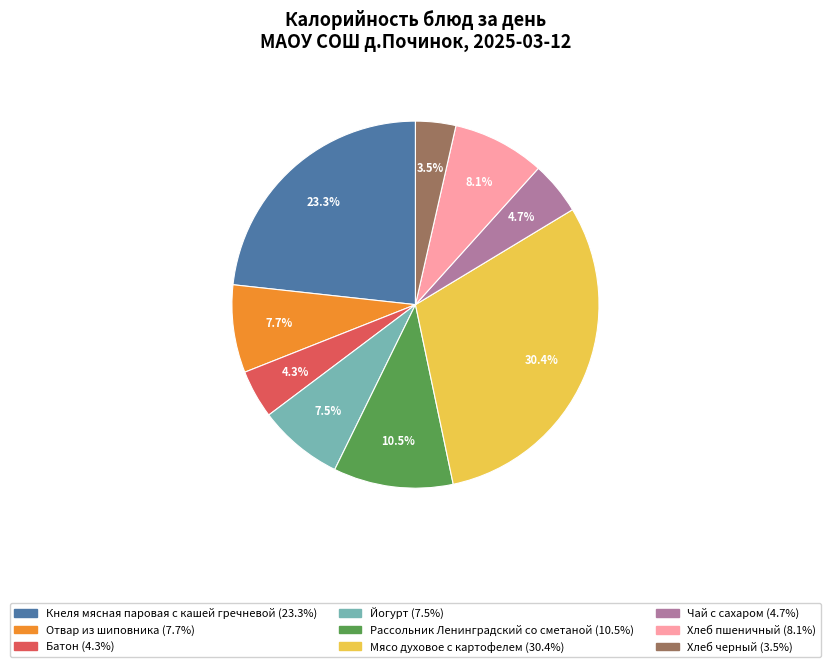

What is the largest slice in the pie chart?

Мясо духовое с картофелем